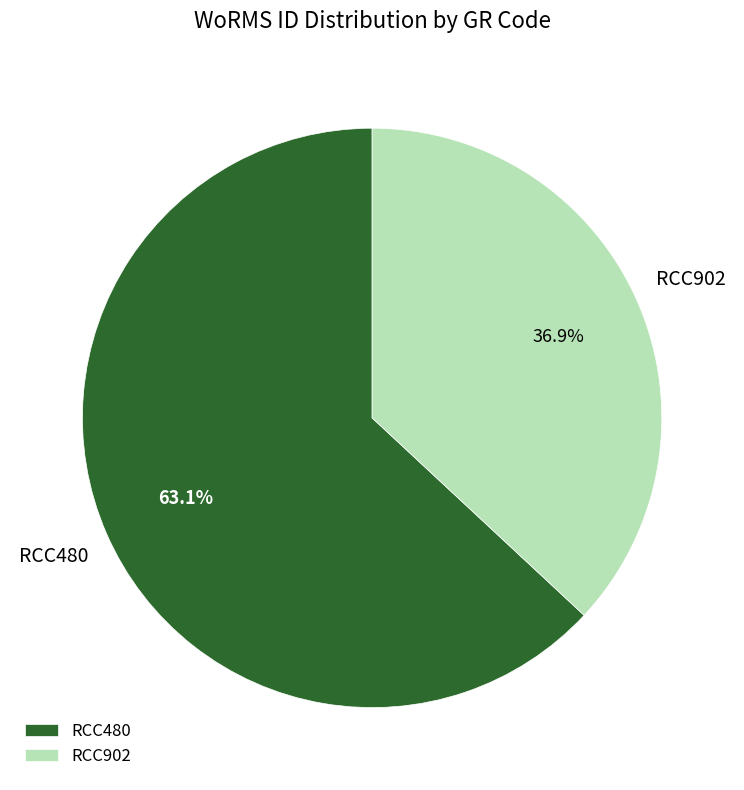

To the nearest percent, what portion does RCC480 represent?

63%